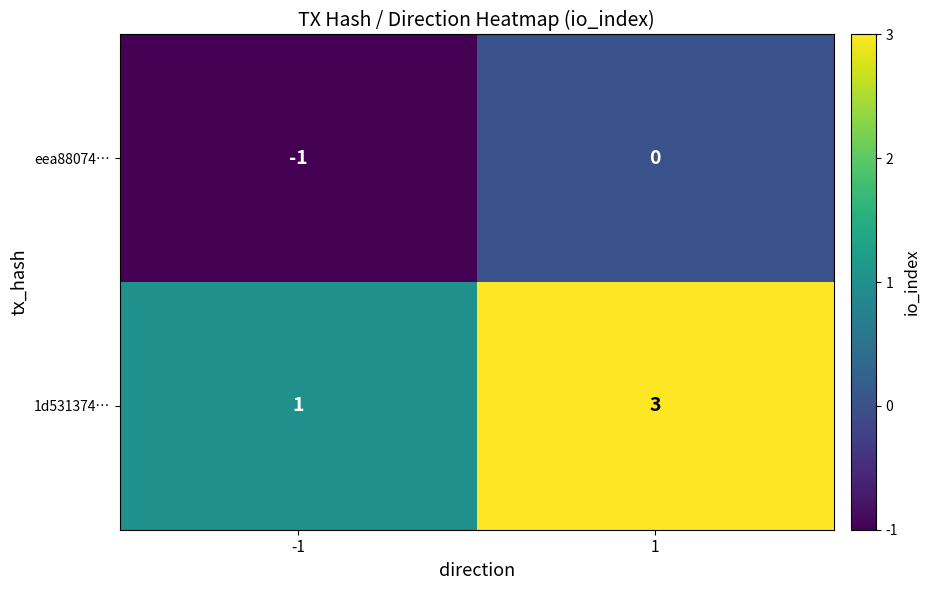

Rank the categories by 1d531374… value from highest to lowest.

1, -1